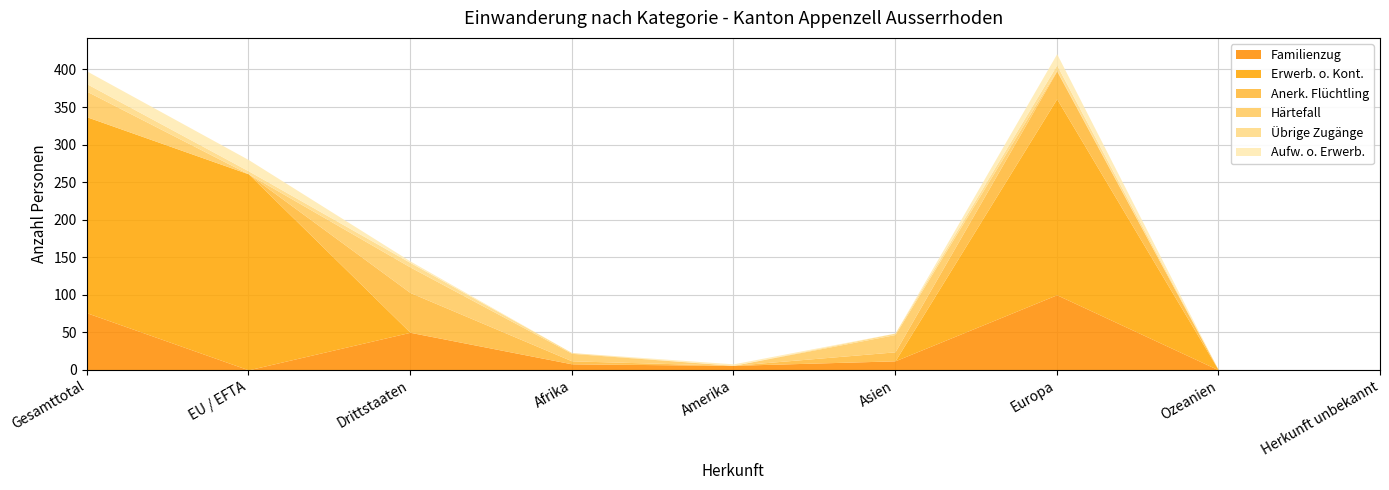

List the series in order of their peak value, highest first.

Erwerb. o. Kont., Familienzug, Anerk. Flüchtling, Härtefall, Aufw. o. Erwerb., Übrige Zugänge